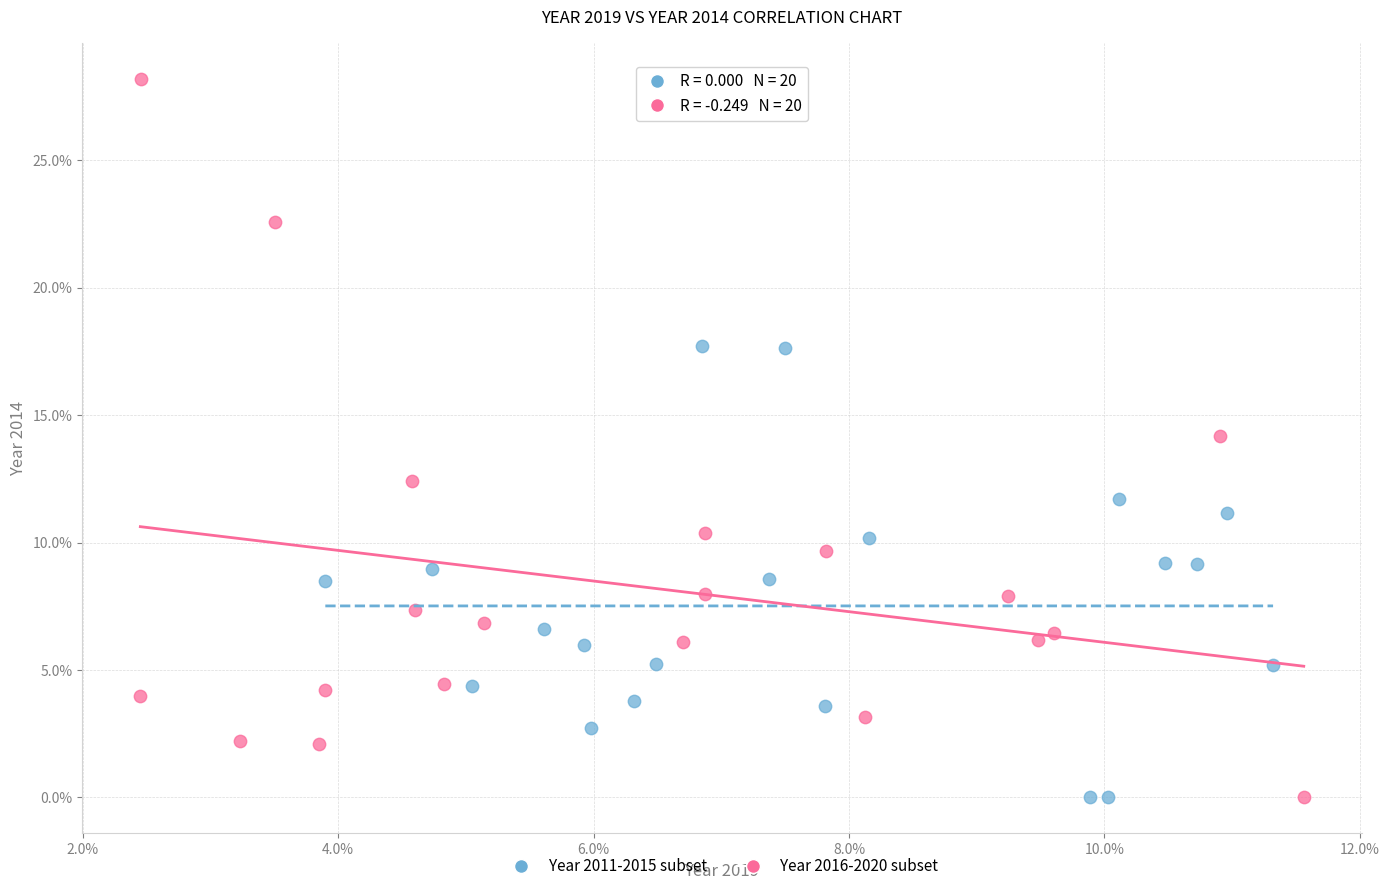

Which series has the largest Y range (max minus min)?

Year 2016-2020 subset